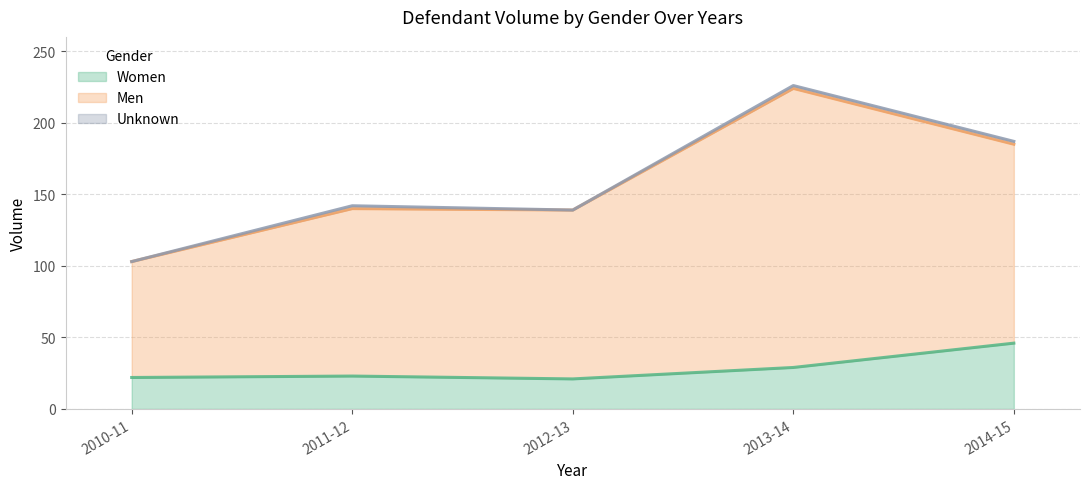

What is the approximate value of Men at 2014-15, to the nearest 50?

150